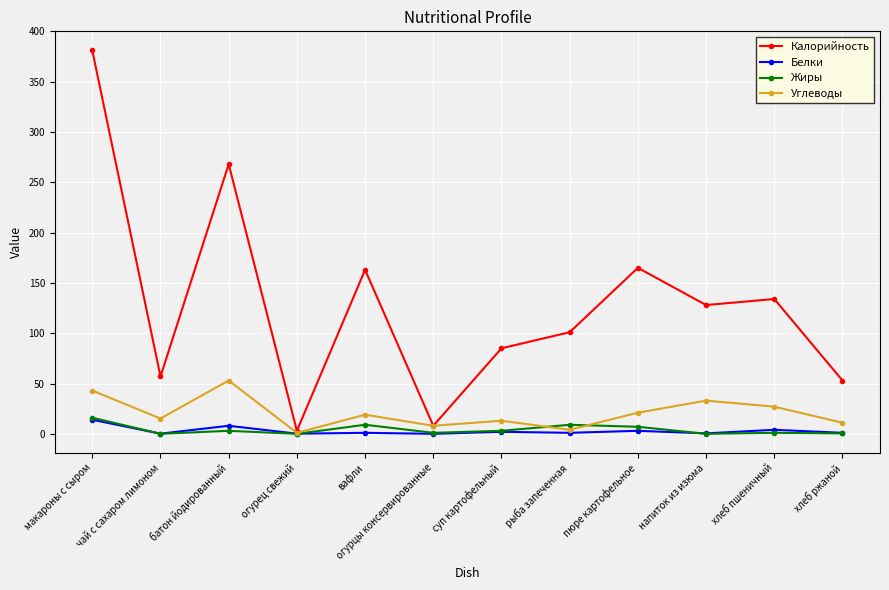

How many values in the Углеводы series are below 19?

6